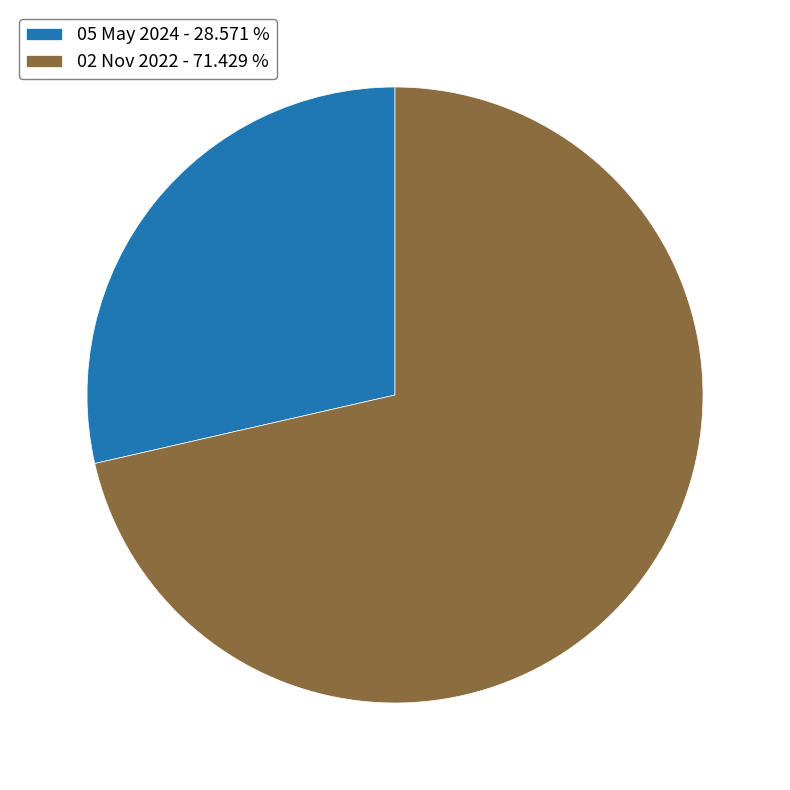

The 02 Nov 2022 slice represents 71% of the pie. True or false?

True